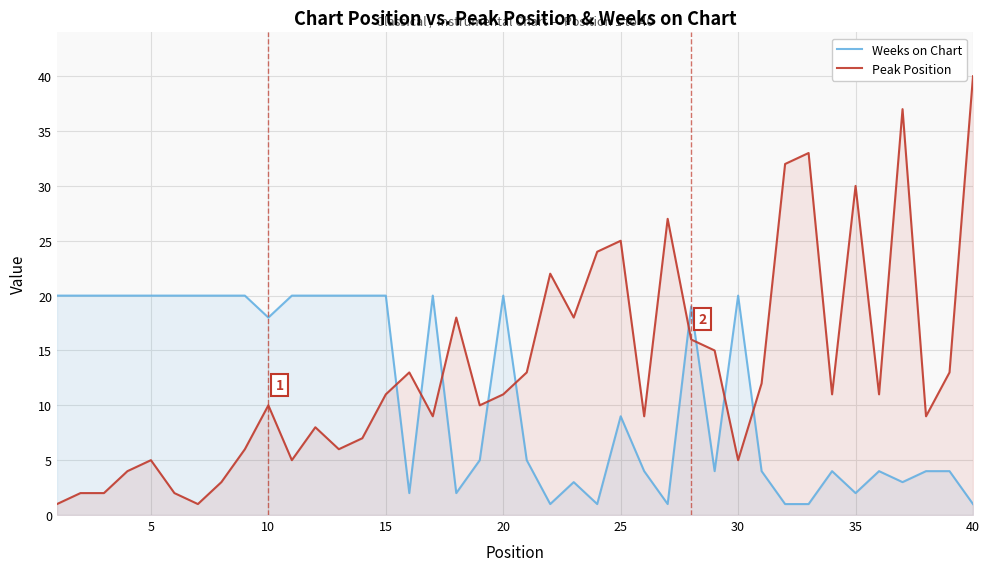

True or false: Weeks on Chart and Peak Position intersect in this chart.

True